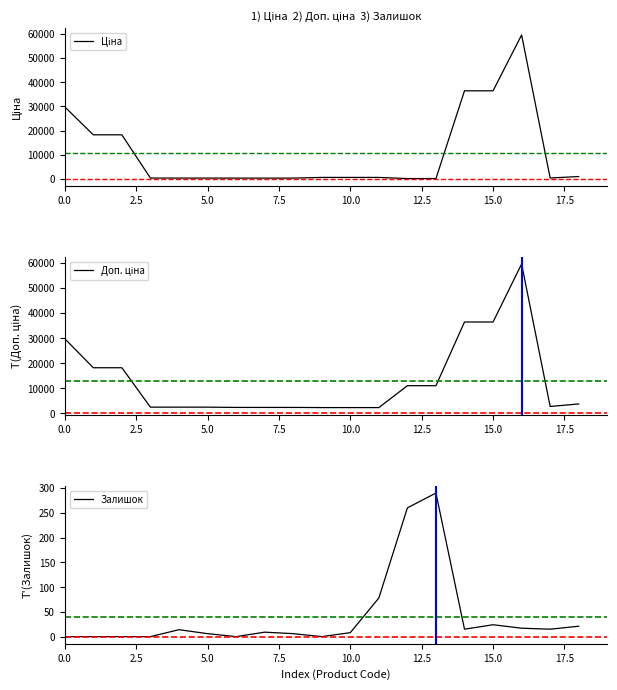

Is the value of Залишок at 18 greater than the value of Доп. ціна at 15.0?

No